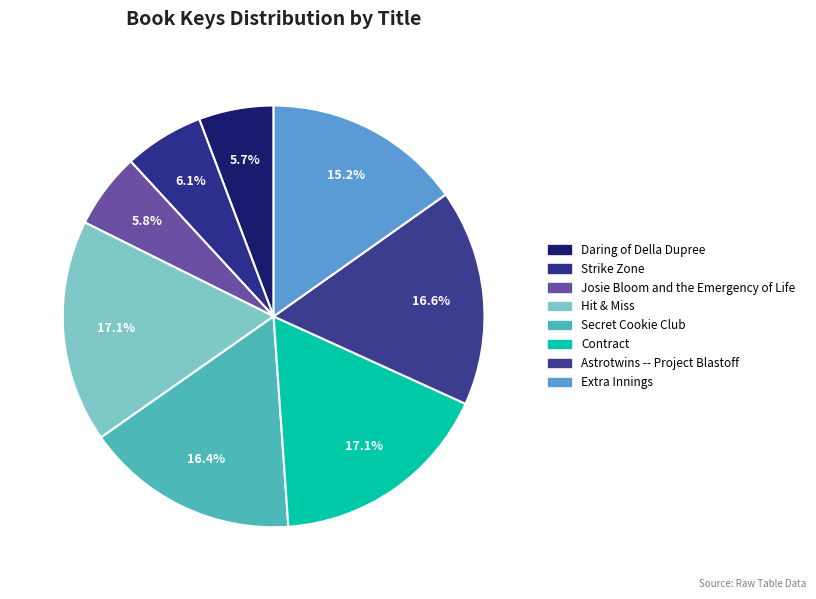

How many segments does this pie chart have?

8